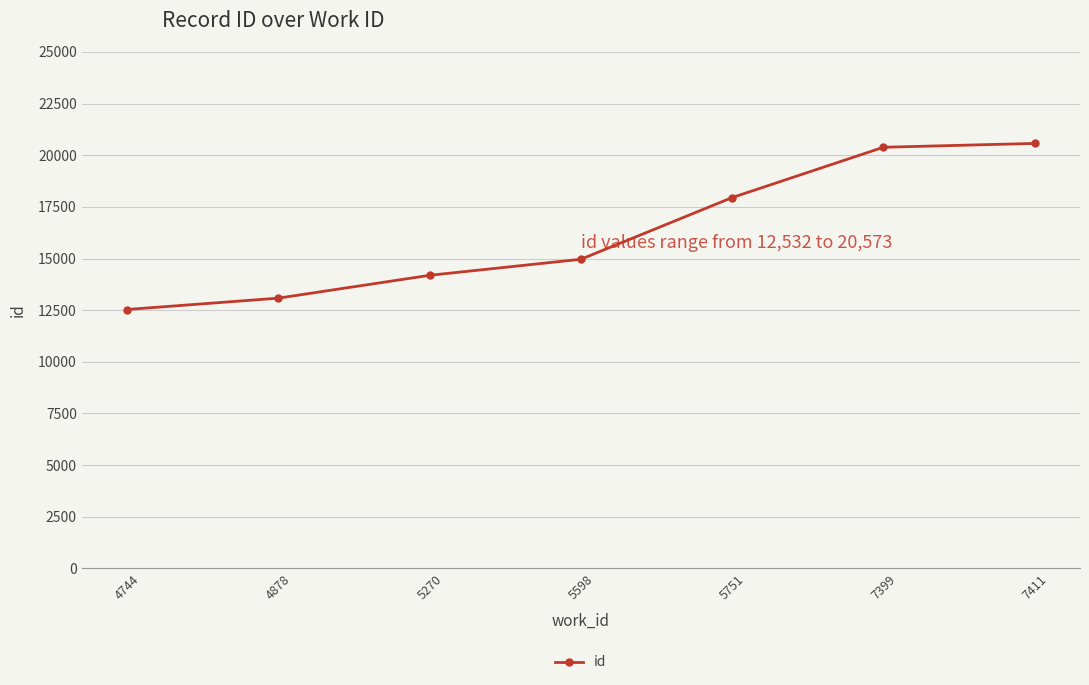

How many lines are shown in the chart?

1